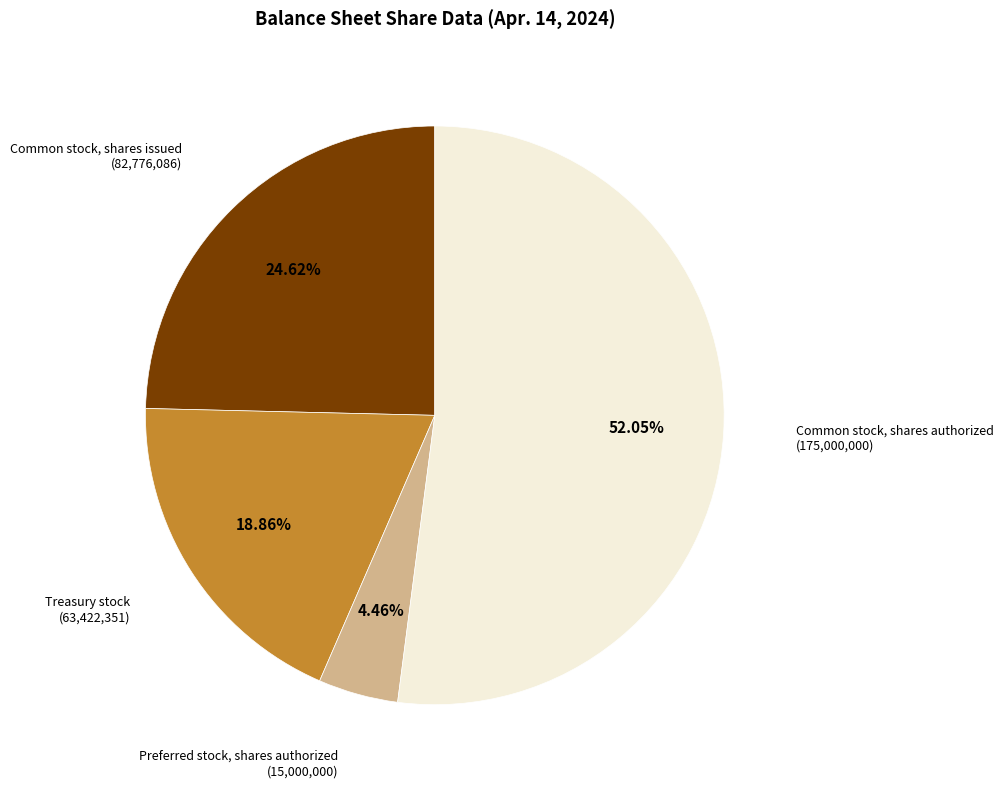

To the nearest percent, what is the difference between the largest and smallest slice percentages?

48%